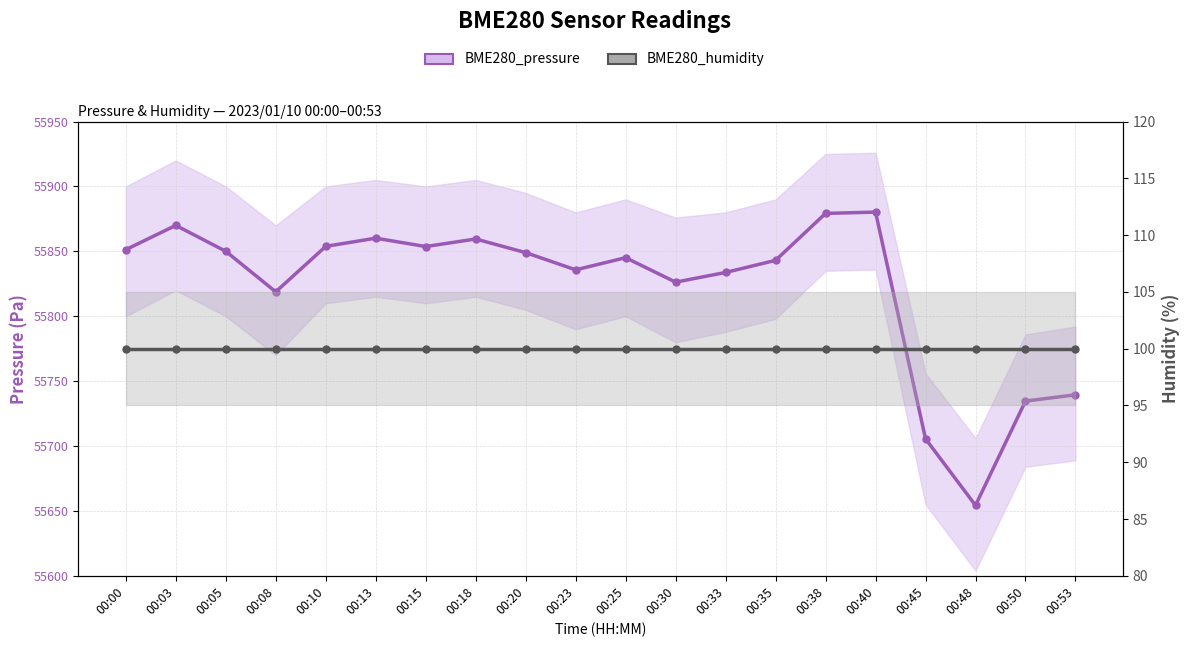

Rank the series by their average value, from lowest to highest.

BME280_humidity, BME280_pressure